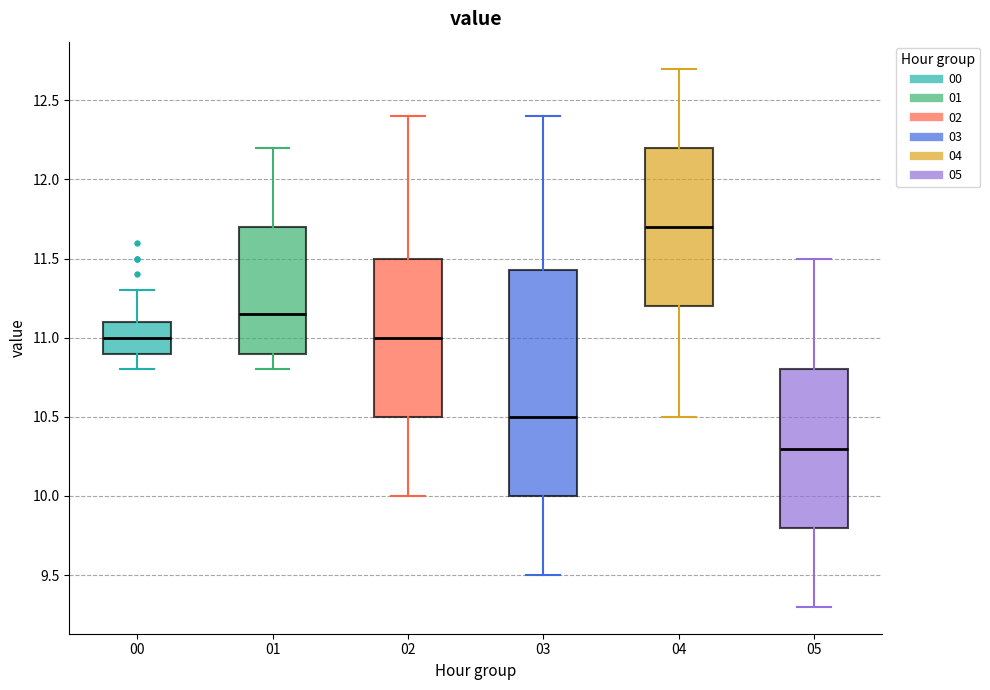

Reading left to right, transcribe this box plot: for each box, give where its median line is, the range the box spans, and where its two whiskers end, as read against the y-axis. The values are not printed on the chart, so give them approximately, as read against the axis.

00: median 11.00, box 10.90 to 11.10, whiskers 10.80 to 11.30
01: median 11.15, box 10.90 to 11.70, whiskers 10.80 to 12.20
02: median 11.00, box 10.50 to 11.50, whiskers 10.00 to 12.40
03: median 10.50, box 10.00 to 11.45, whiskers 9.50 to 12.40
04: median 11.70, box 11.20 to 12.20, whiskers 10.50 to 12.70
05: median 10.30, box 9.80 to 10.80, whiskers 9.30 to 11.50